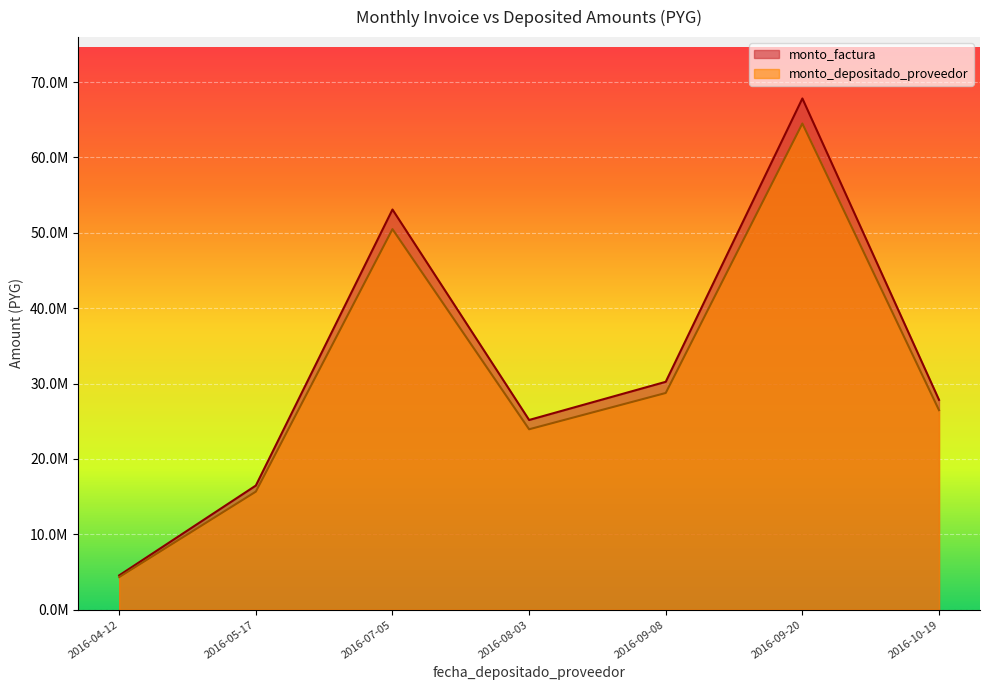

What is the sum of all monto_factura values?

225202500